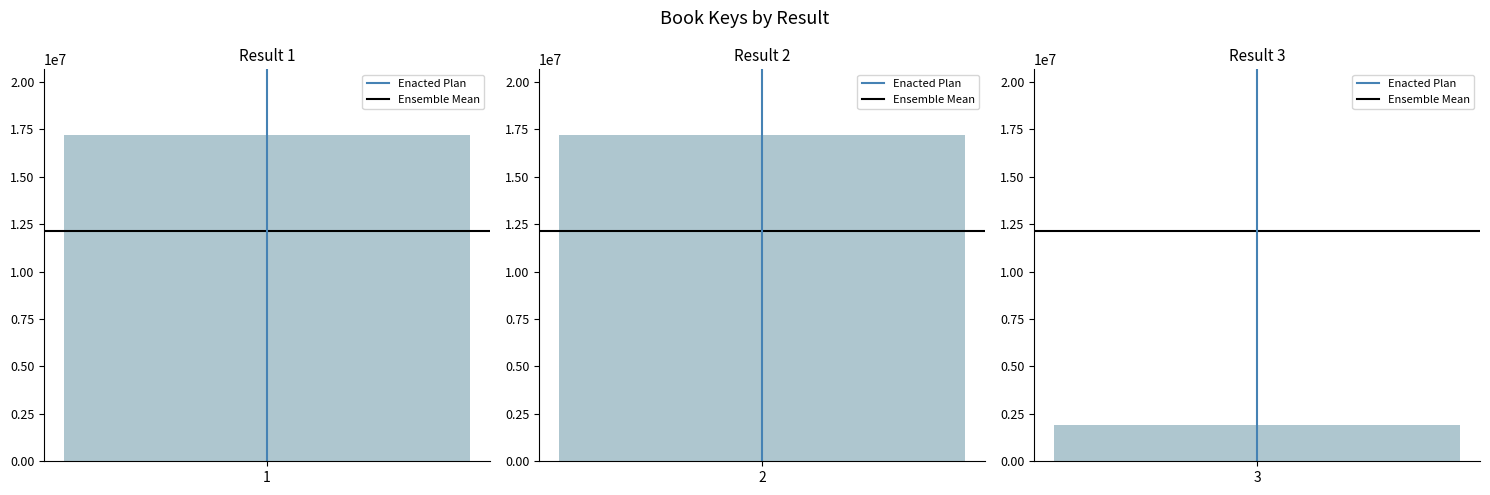

The Ensemble Mean series shows 20249646.6 at 3. True or false?

False